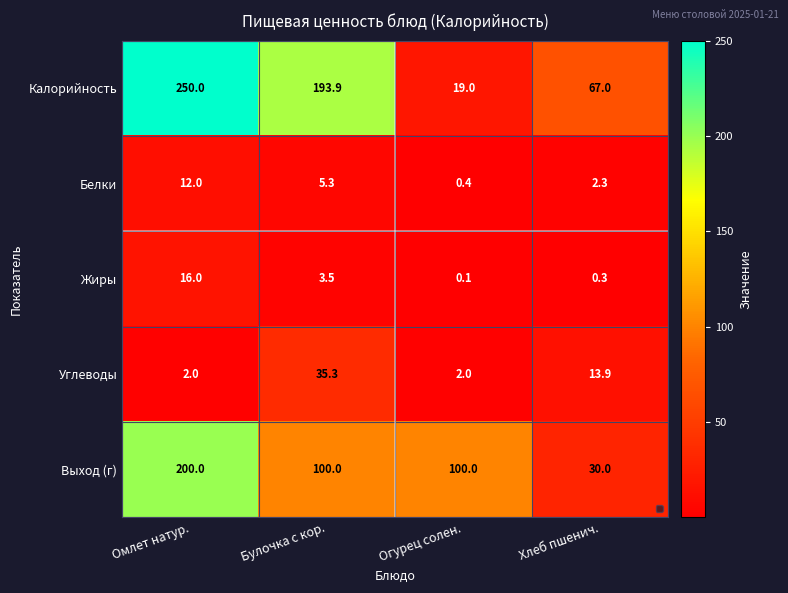

How many Калорийность values are between 67 and 250?

3